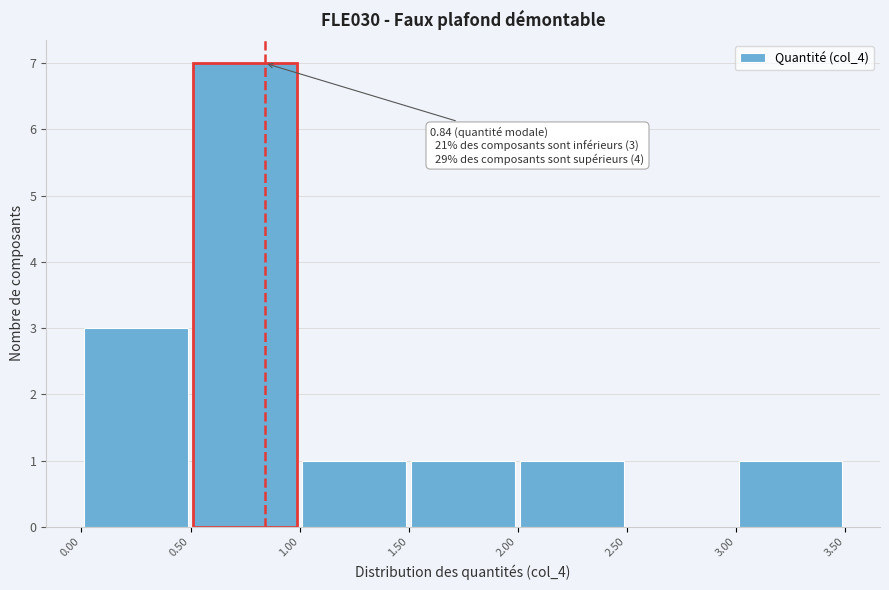

Which range on the x-axis has the tallest bar?

0.50 to 1.00